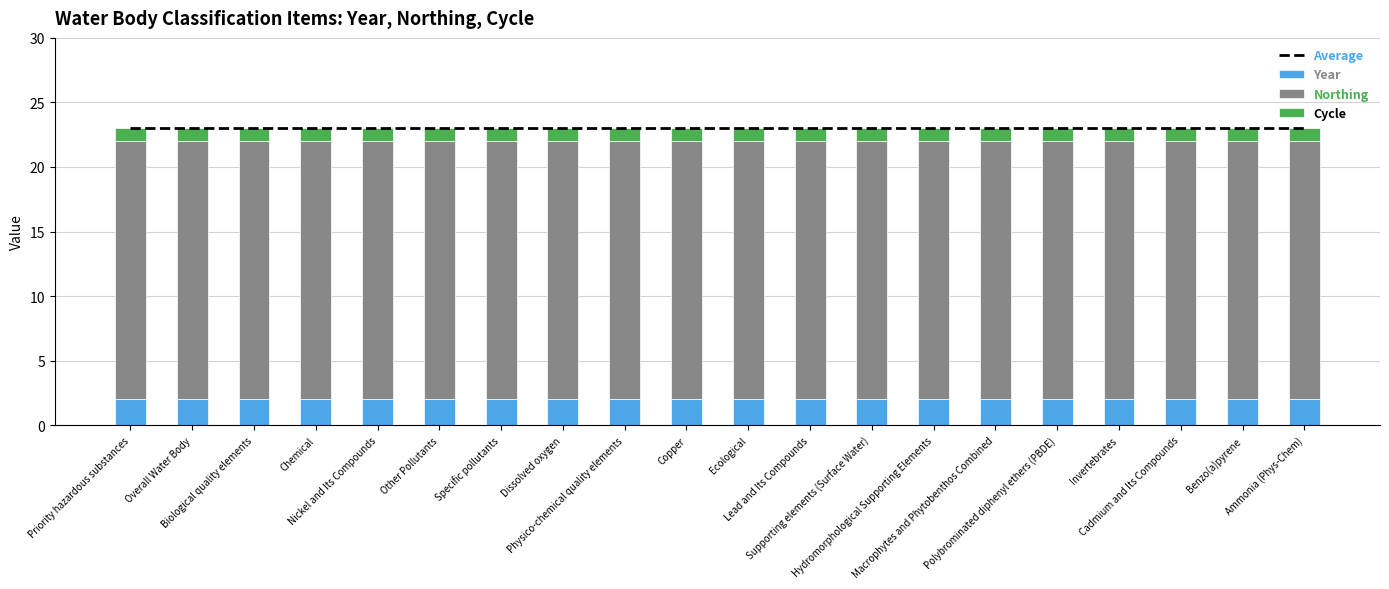

What is the sum of the Average values at Chemical and Hydromorphological Supporting Elements?

46